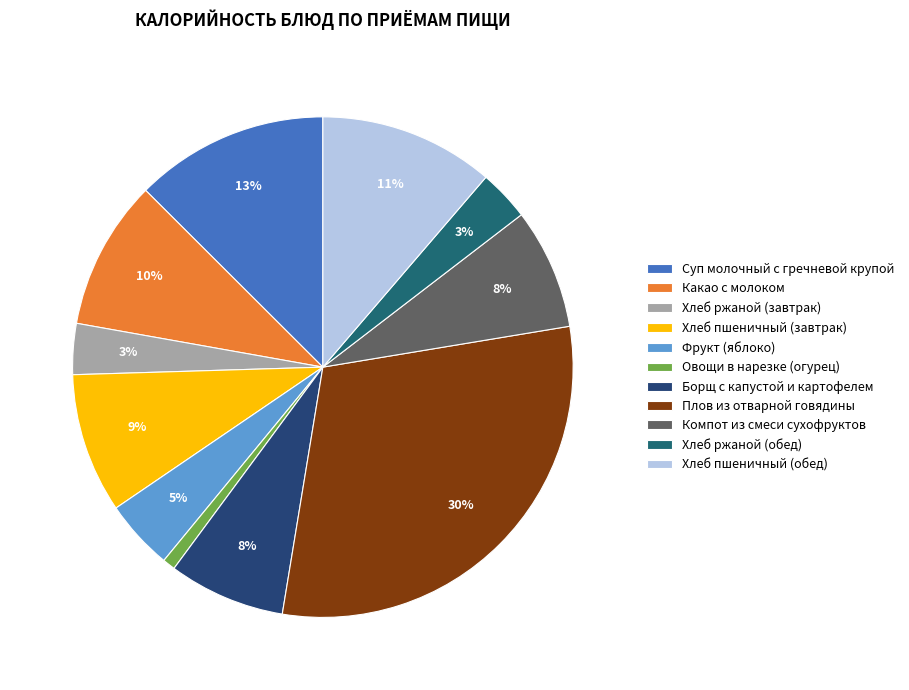

How many slices are in this pie chart?

11